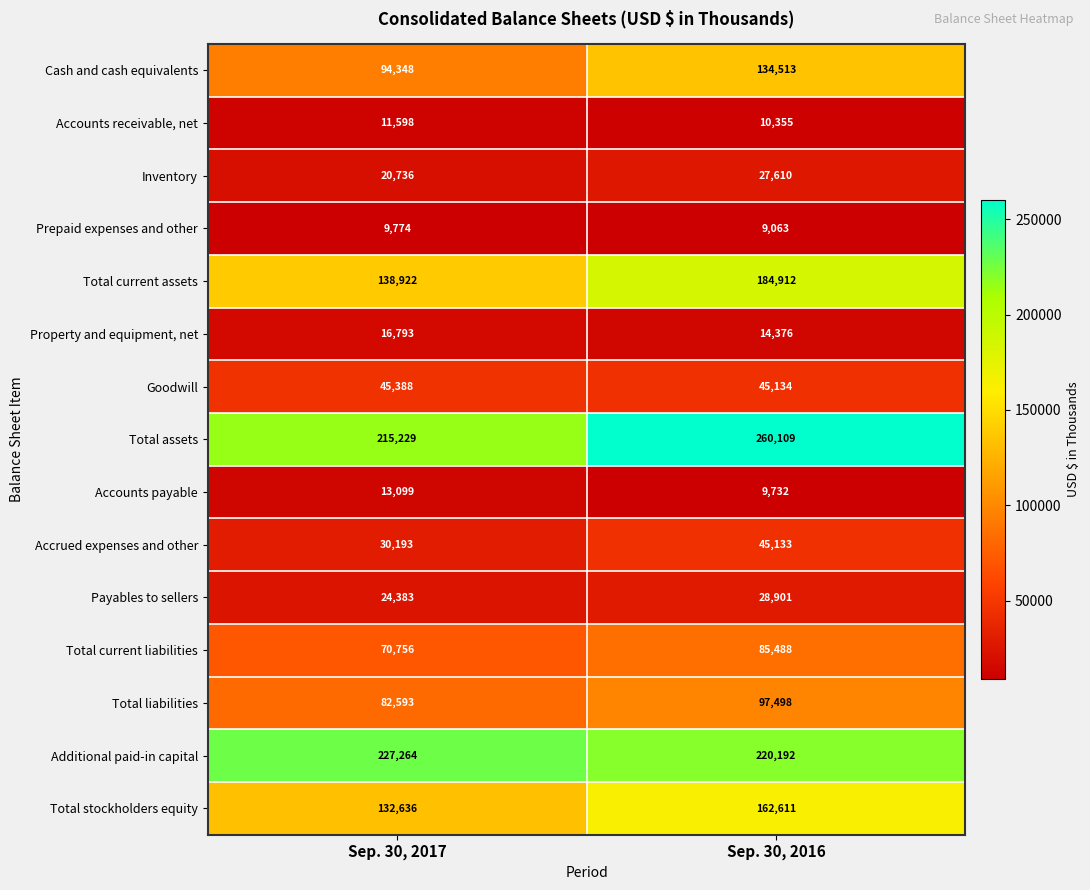

What is the spread (max minus min) of values at Sep. 30, 2016?

251046